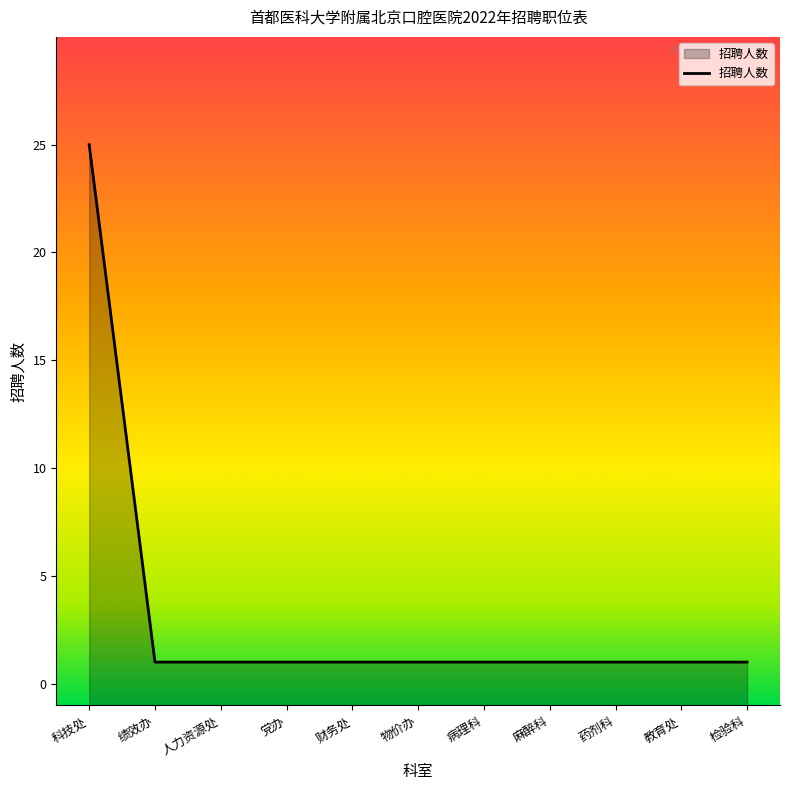

What is the difference between the maximum and minimum values?

24